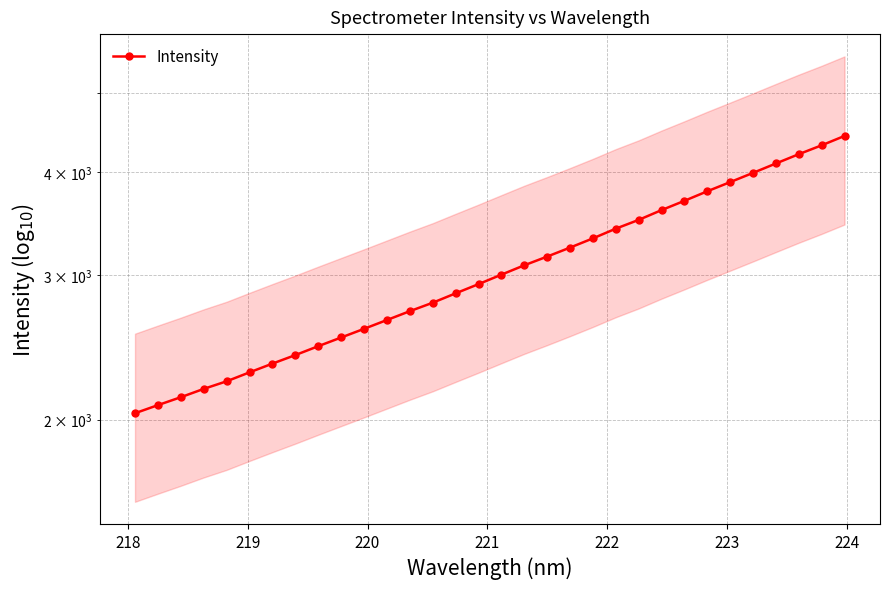

Count the number of values greater than 3002.

16